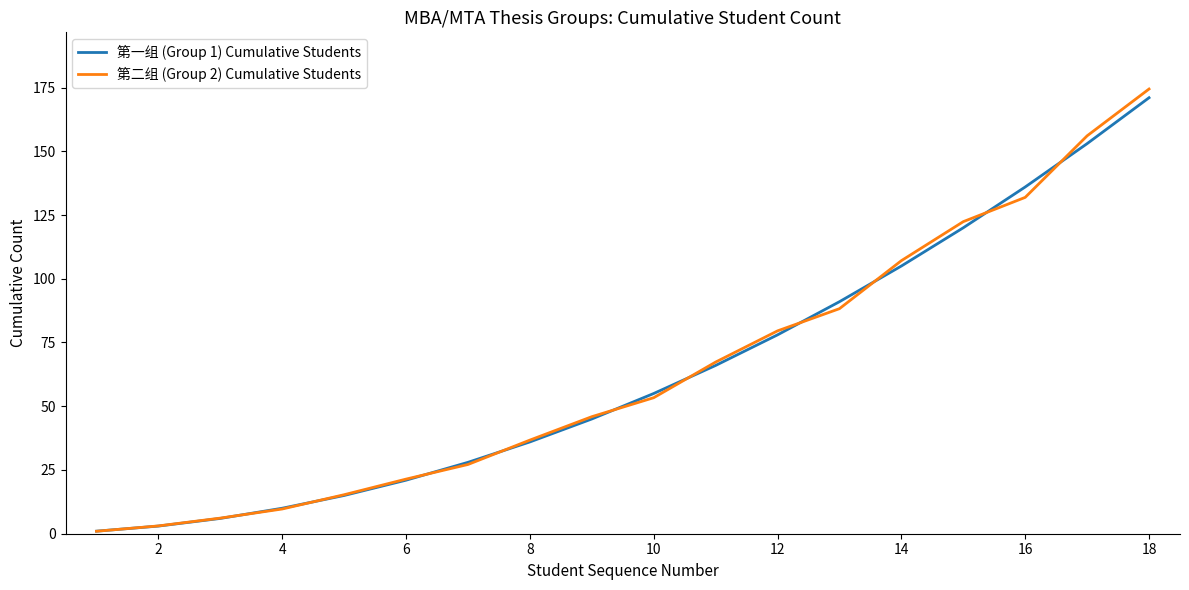

Reading left to right, list all the values displayed in this chart.

第一组 (Group 1) Cumulative Students: 1.0	3.0	6.0	10.0	15.0	21.0	28.0	36.0	45.0	55.0	66.0	78.0	91.0	105.0	120.0	136.0	153.0	171.0
第二组 (Group 2) Cumulative Students: 1.0	3.1	6.1	9.7	15.3	21.4	27.2	36.7	45.9	53.4	67.3	79.6	88.3	107.1	122.4	131.9	156.1	174.4